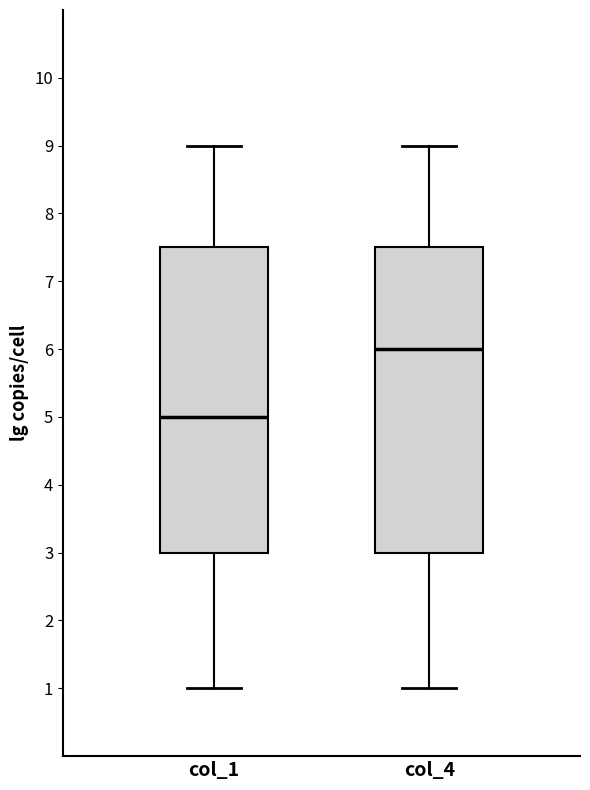

Where does the upper whisker of the box for col_4 end on the y-axis? The values are not printed on the chart, so give them approximately, as read against the axis.

9.0